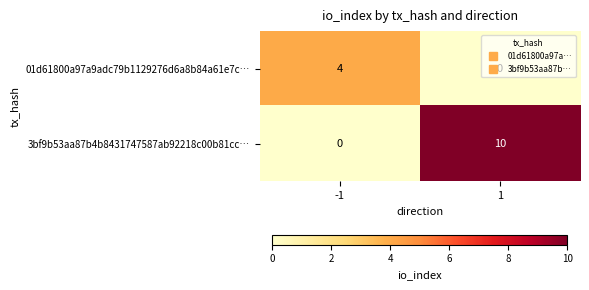

At how many categories does at least one series exceed 0?

2